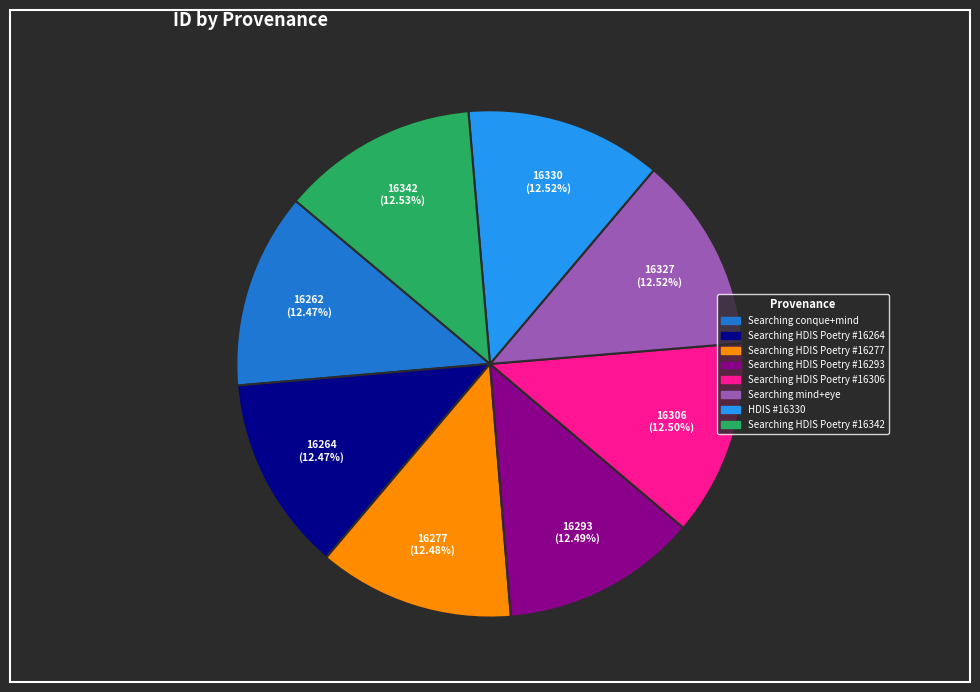

Is there a majority slice in this chart?

No